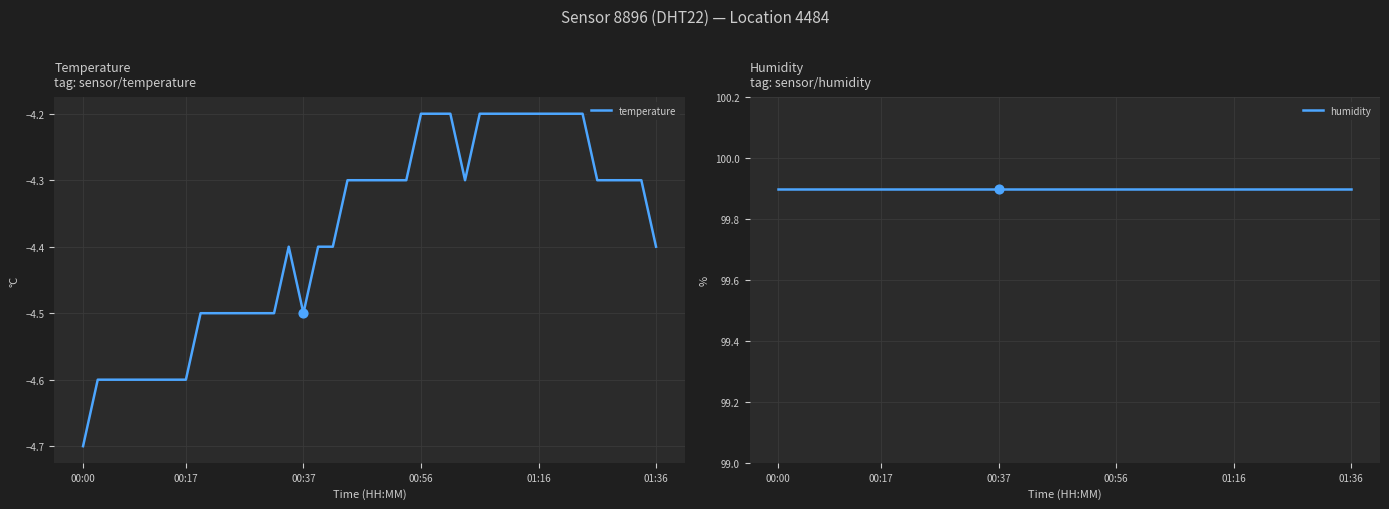

Which series has the largest total across all categories?

humidity